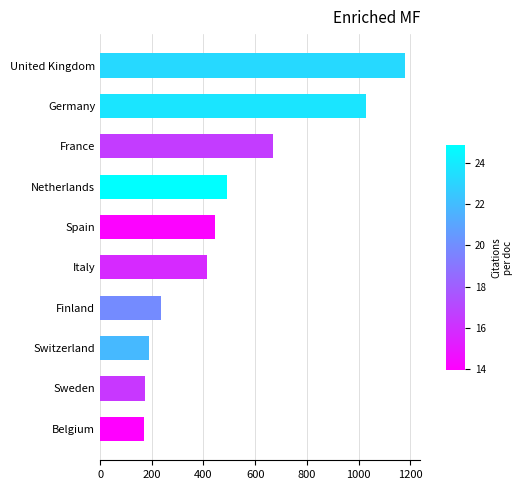

True or false: the data shows 169 at Belgium.

True